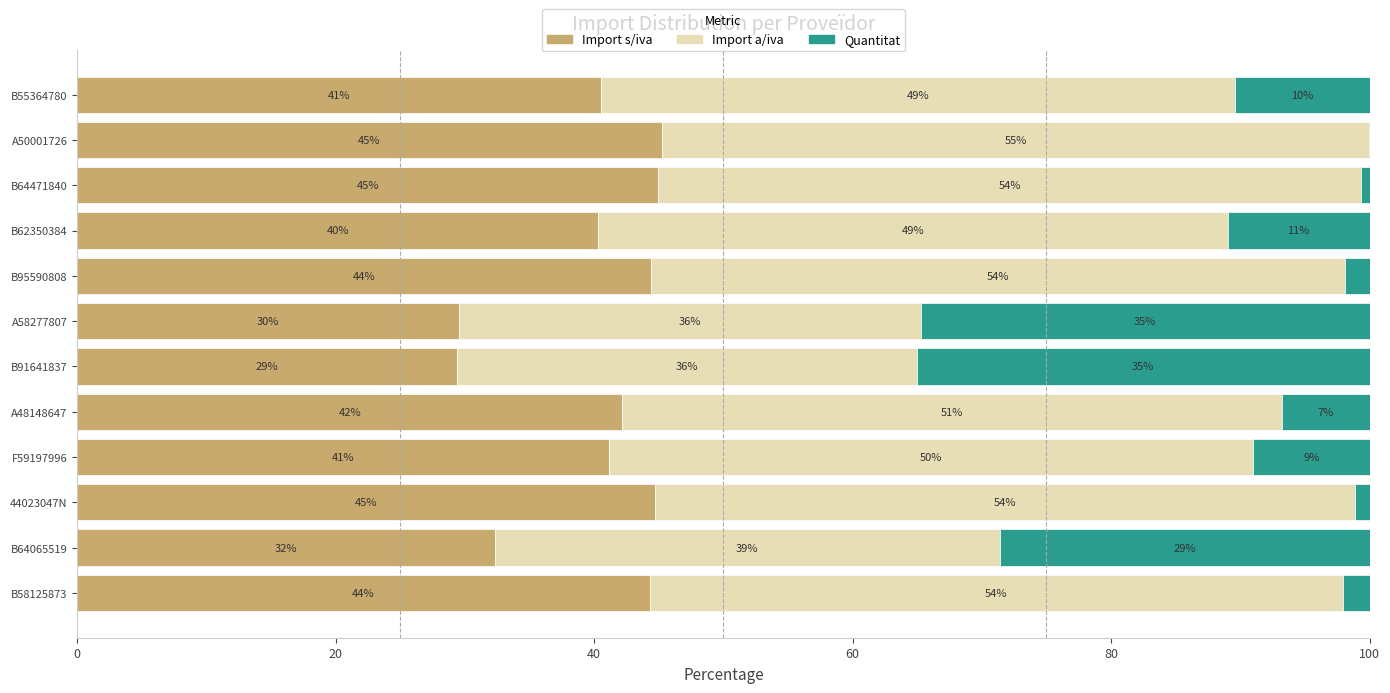

What is the highest value of the Import s/iva series?

45.2